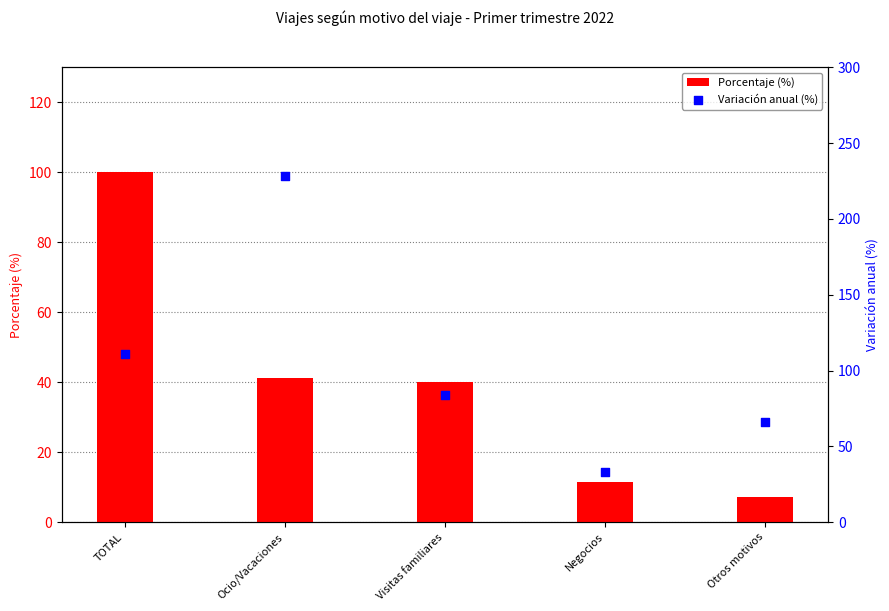

What is the total value across all series at Negocios?

44.5